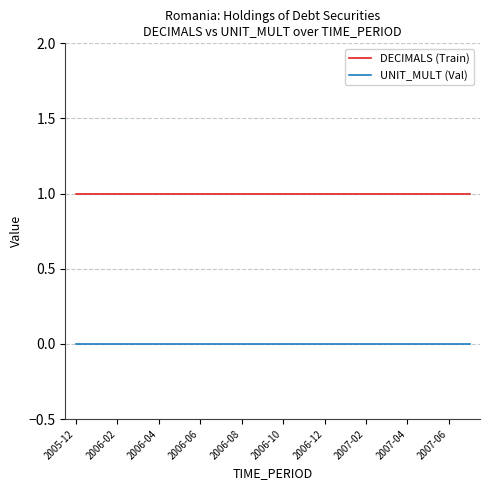

What is the maximum value shown in the chart?

1